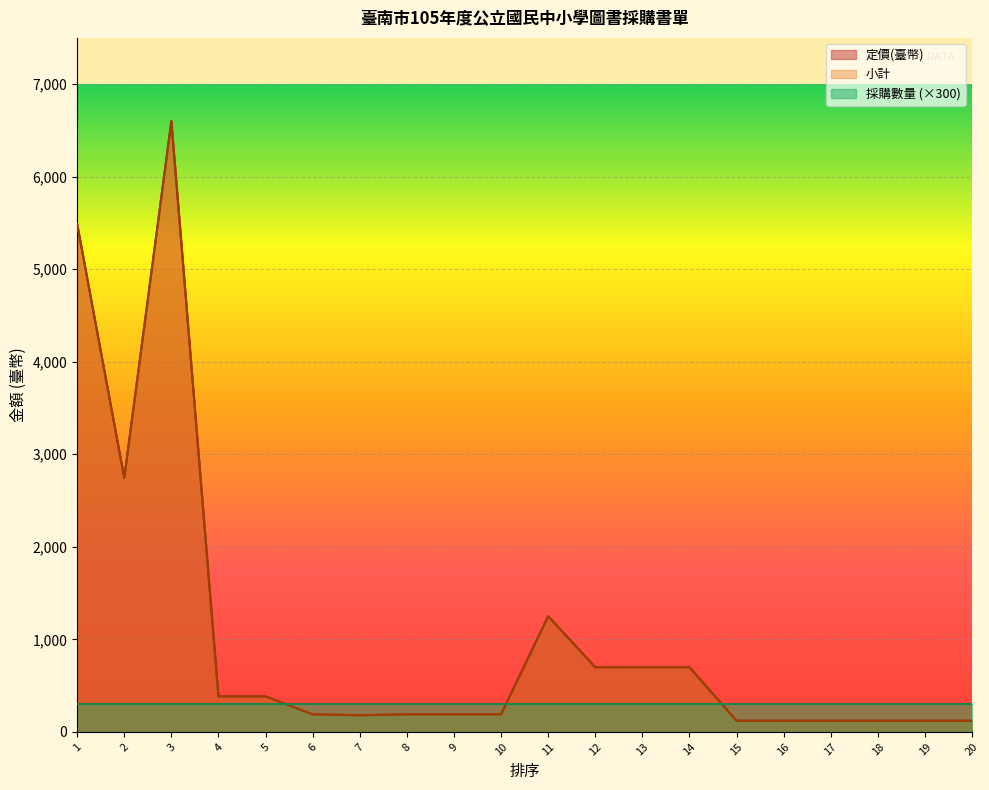

At which label does 定價(臺幣) reach its minimum?

15